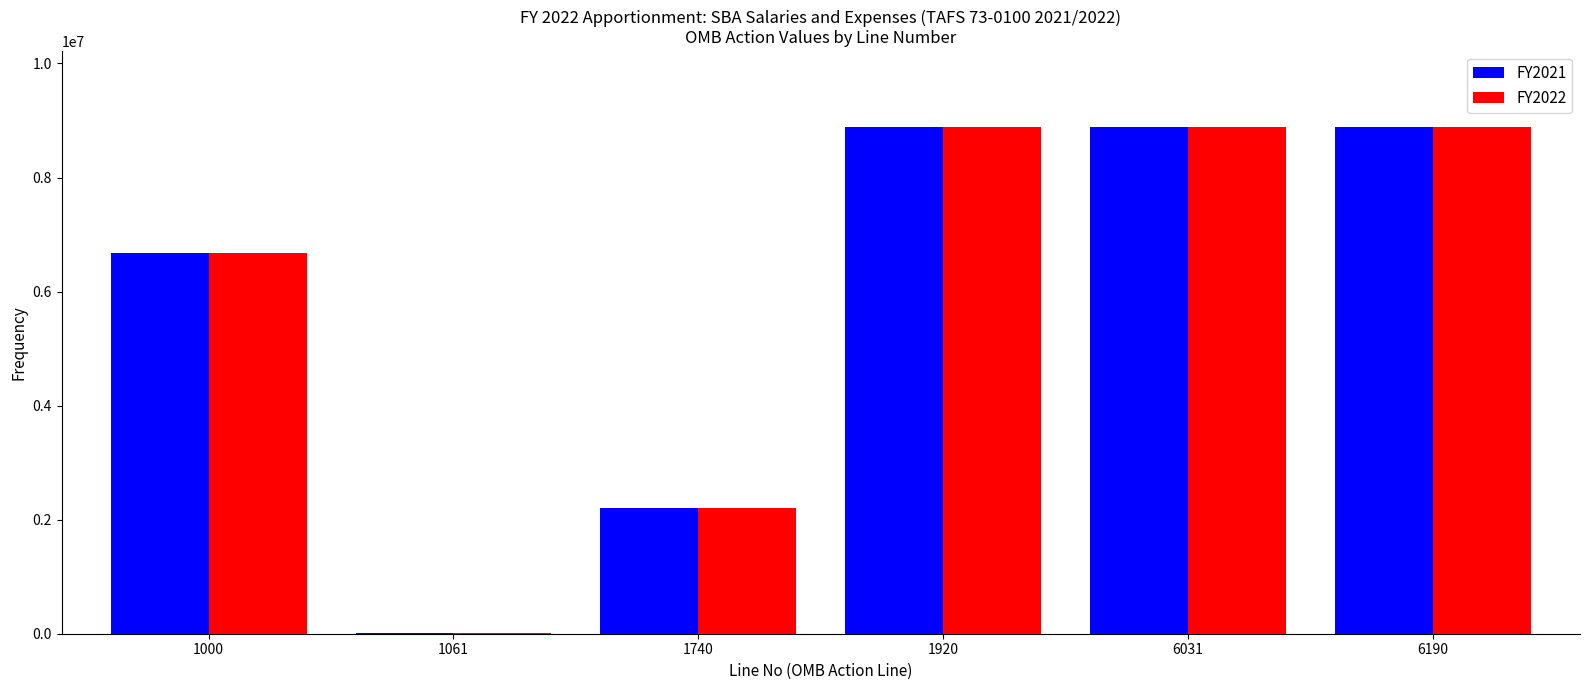

Reading right to left, transcribe all the data shown in this chart.

FY2021: 6190=8883357	6031=8883357	1920=8883357	1740=2200000	1061=10000	1000=6673357
FY2022: 6190=8883357	6031=8883357	1920=8883357	1740=2200000	1061=10000	1000=6673357